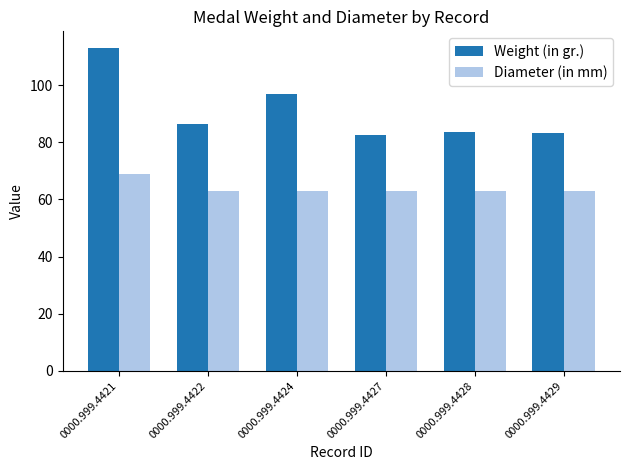

What is the sum of the Weight (in gr.) values at 0000.999.4428 and 0000.999.4421?

196.7